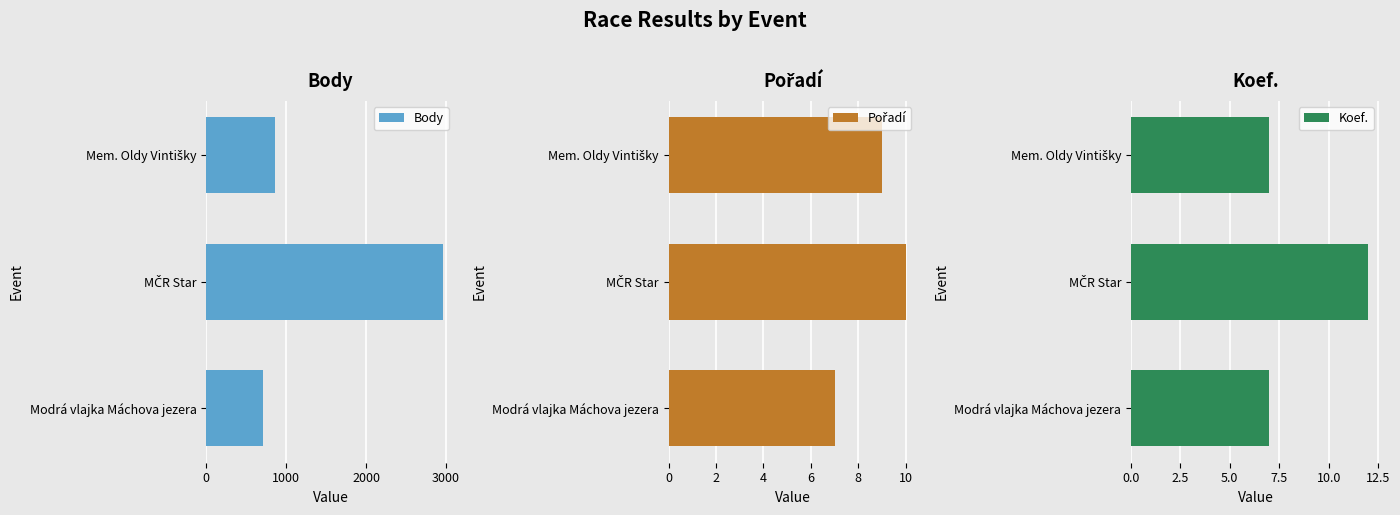

The value of Koef. at Modrá vlajka Máchova jezera is 7. True or false?

True